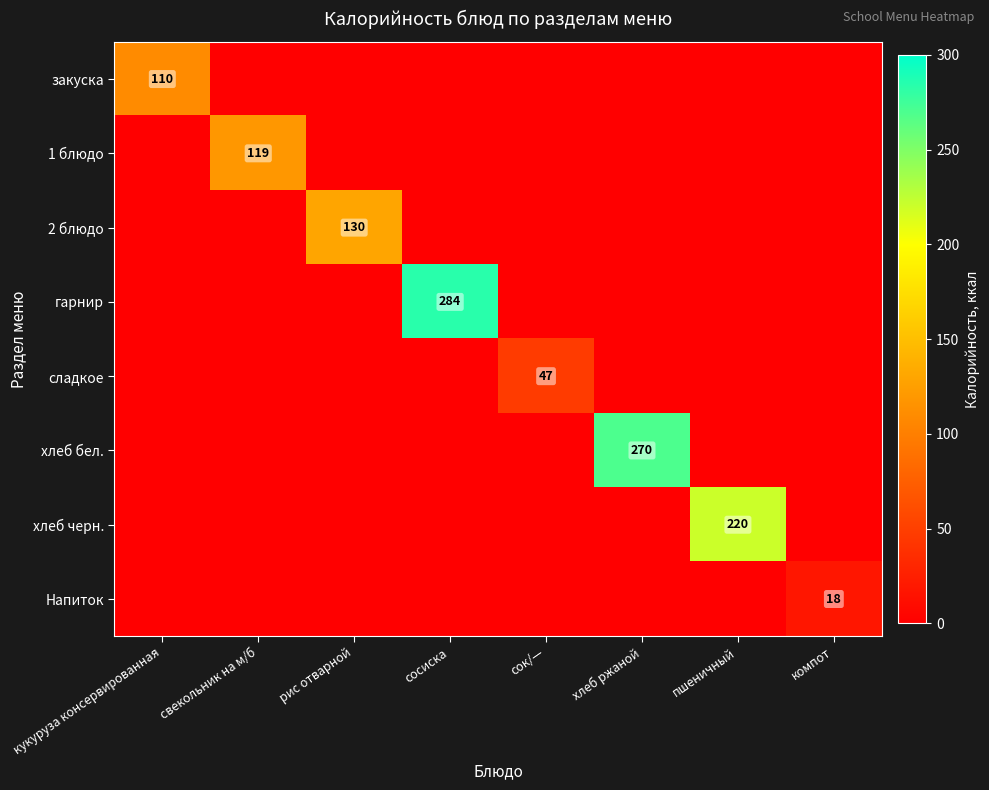

What is the total value across all series at компот?

18